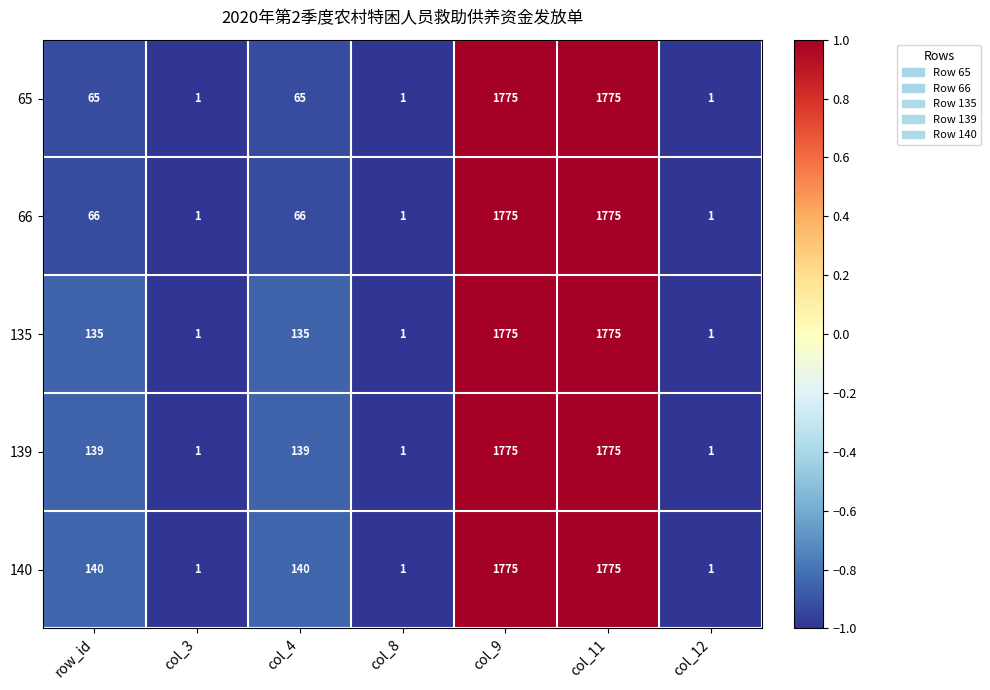

Is it true that 135 equals 1775 at col_9?

True